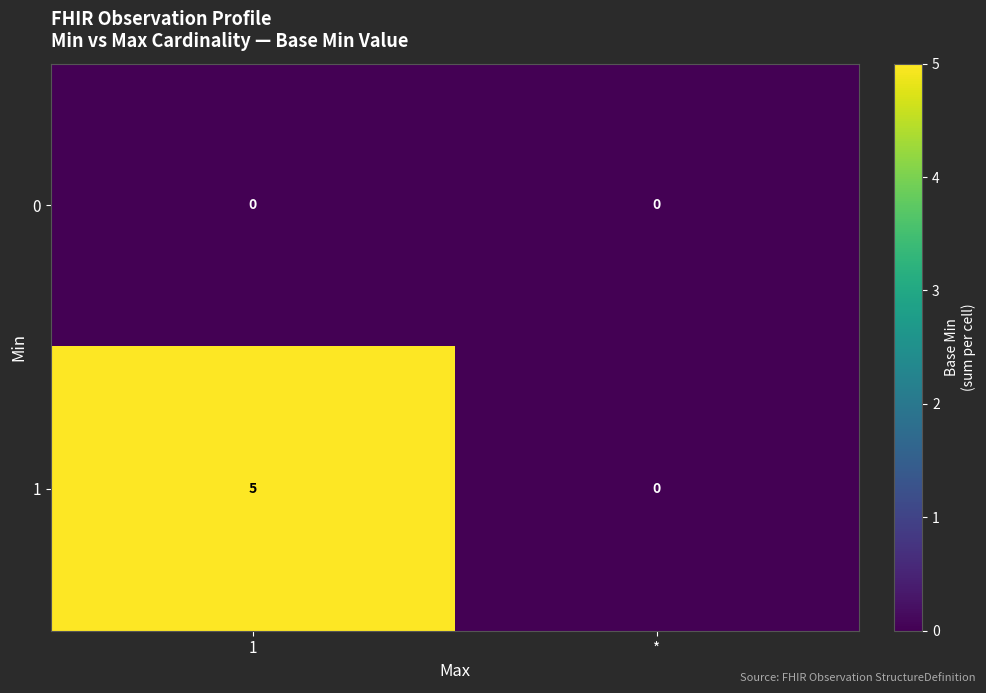

Rank the series by their maximum value, from highest to lowest.

row_1, row_0